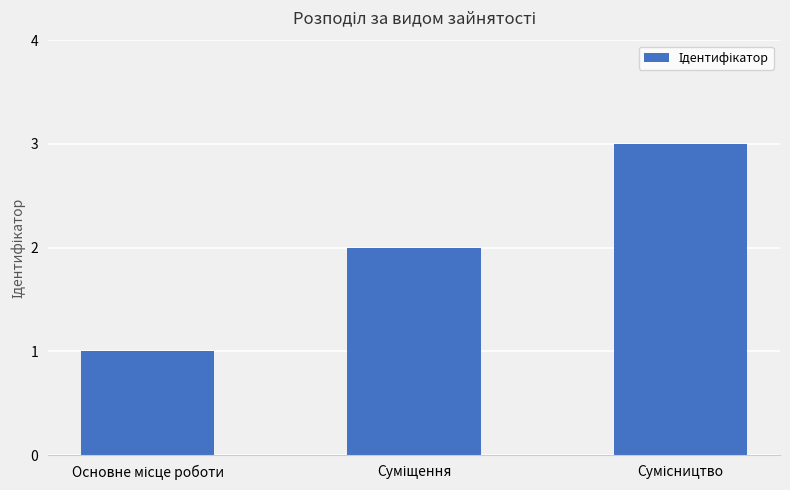

What is the maximum value shown in the chart?

3